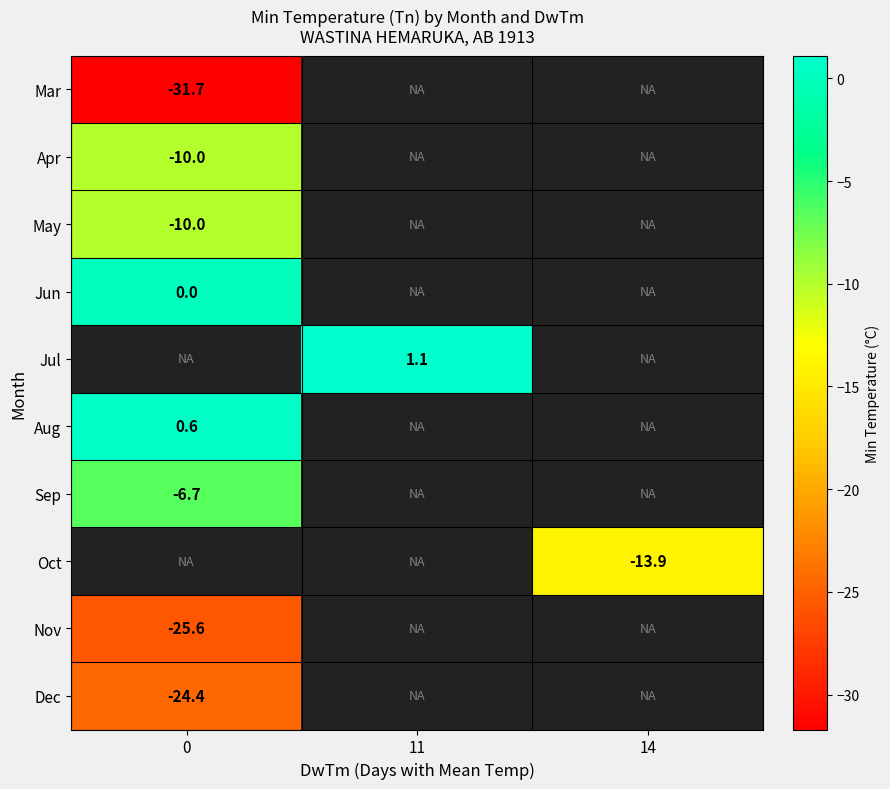

What is the maximum value shown in the chart?

1.1